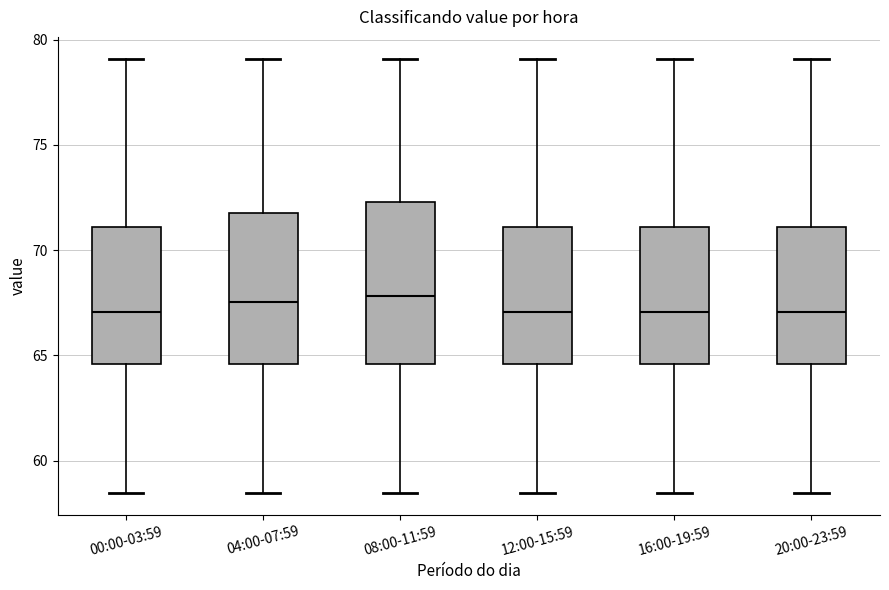

Reading left to right, transcribe this box plot: for each box, give where its median line is, the range the box spans, and where its two whiskers end, as read against the y-axis. The values are not printed on the chart, so give them approximately, as read against the axis.

00:00-03:59: median 67.0, box 64.5 to 71.0, whiskers 58.5 to 79.0
04:00-07:59: median 67.5, box 64.5 to 72.0, whiskers 58.5 to 79.0
08:00-11:59: median 68.0, box 64.5 to 72.5, whiskers 58.5 to 79.0
12:00-15:59: median 67.0, box 64.5 to 71.0, whiskers 58.5 to 79.0
16:00-19:59: median 67.0, box 64.5 to 71.0, whiskers 58.5 to 79.0
20:00-23:59: median 67.0, box 64.5 to 71.0, whiskers 58.5 to 79.0